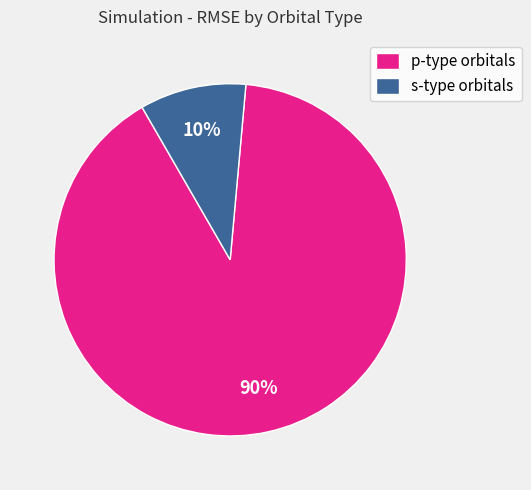

Which slice is the smallest?

s-type orbitals